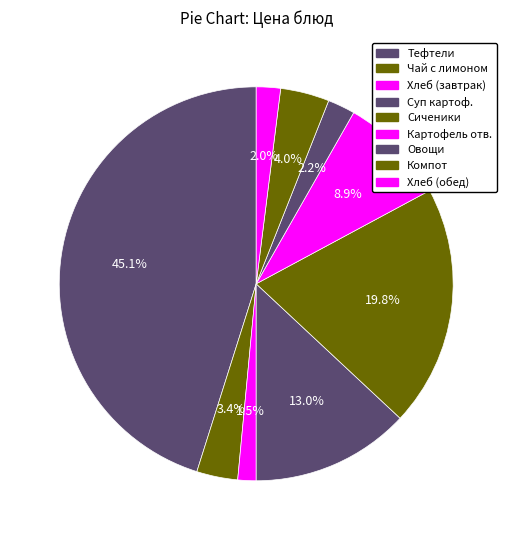

To the nearest percent, what is the average slice percentage?

11%